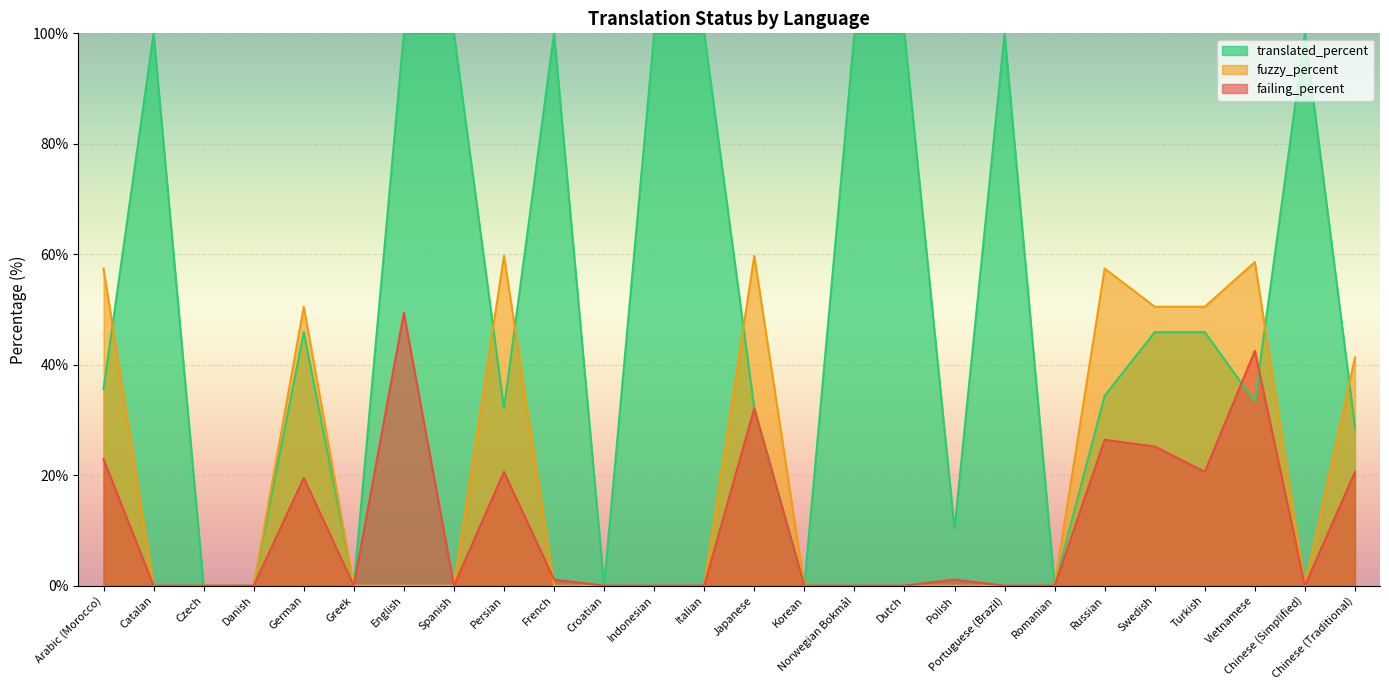

At which label does translated_percent first exceed 45?

Catalan